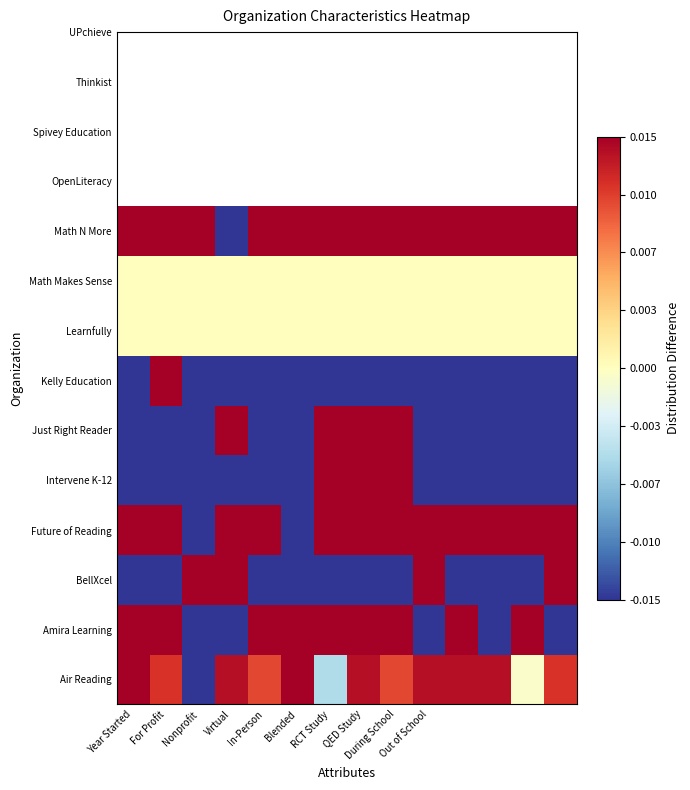

At which category is the sum across all series the highest?

QED Study